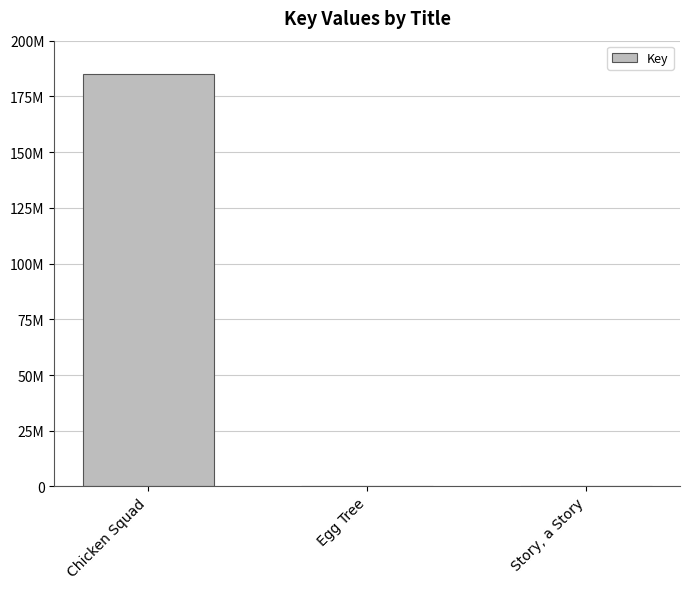

What is the change in value from Chicken Squad to Egg Tree?

-184936896